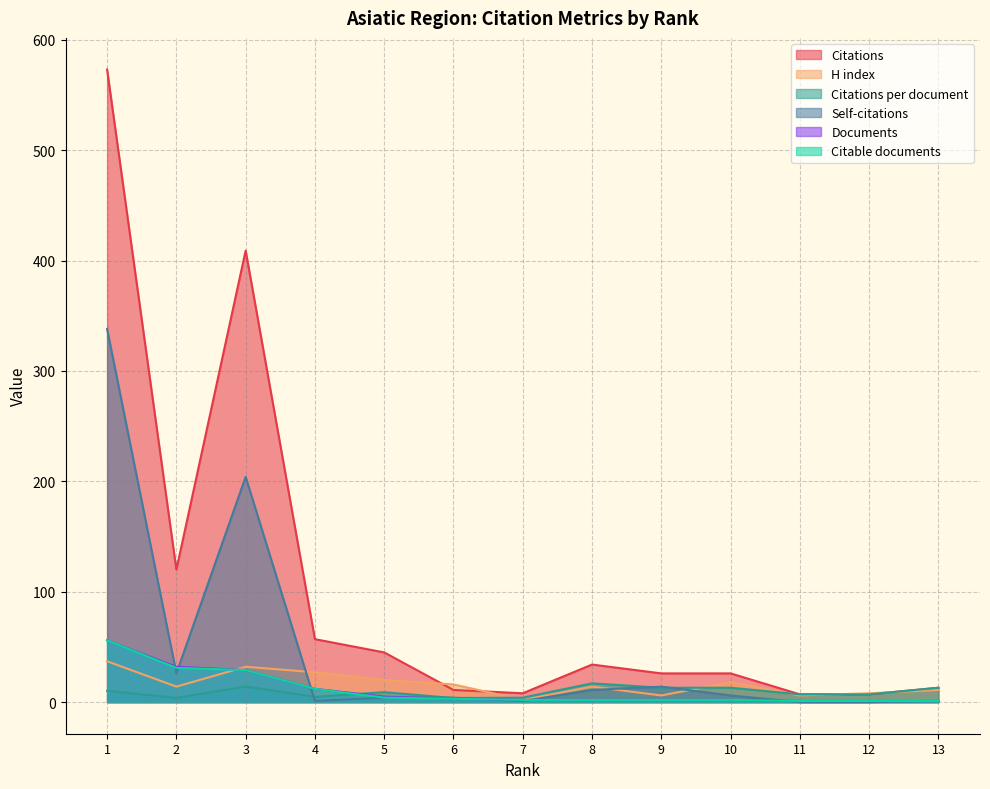

At how many categories does at least one series exceed 173?

2